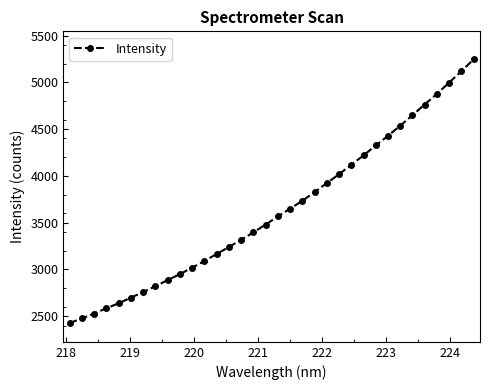

What is the value of the 23rd point from the left?

4018.0